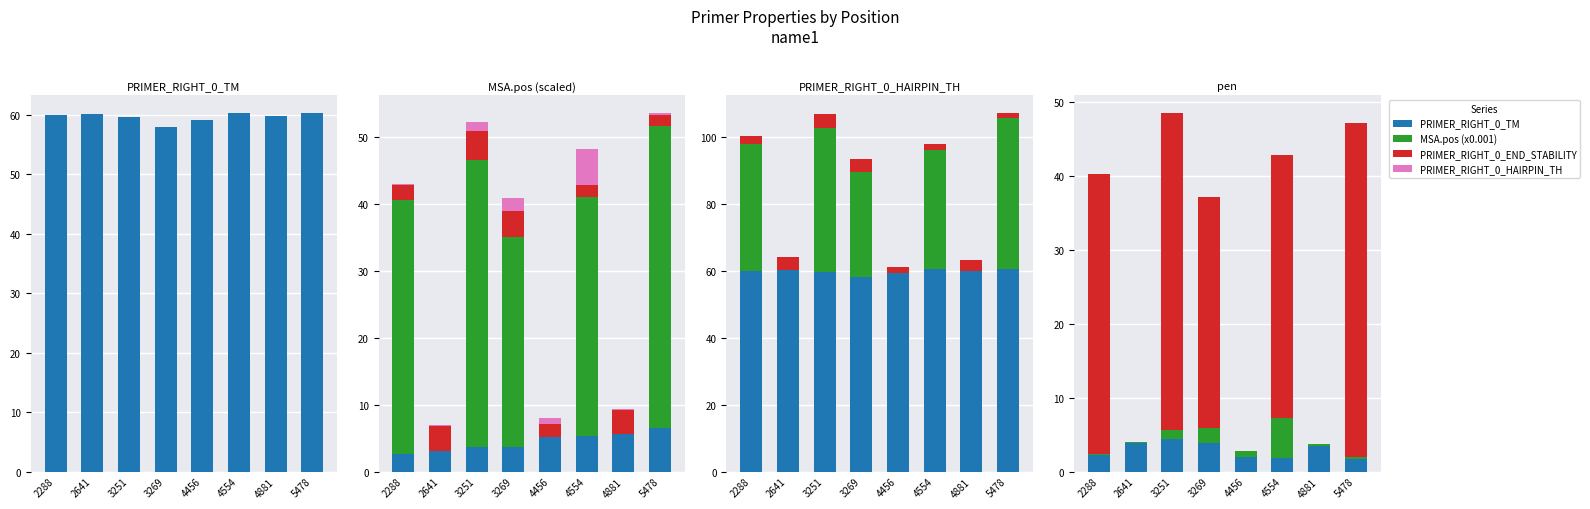

True or false: PRIMER_RIGHT_0_END_STABILITY has a value of 4.3 at 3251.

True